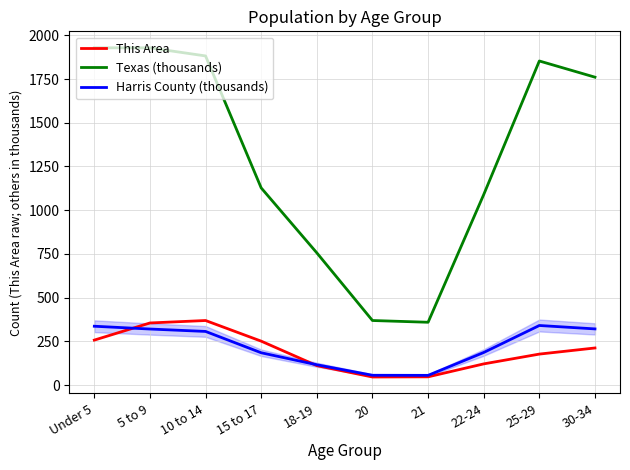

What position from the right is 21?

4